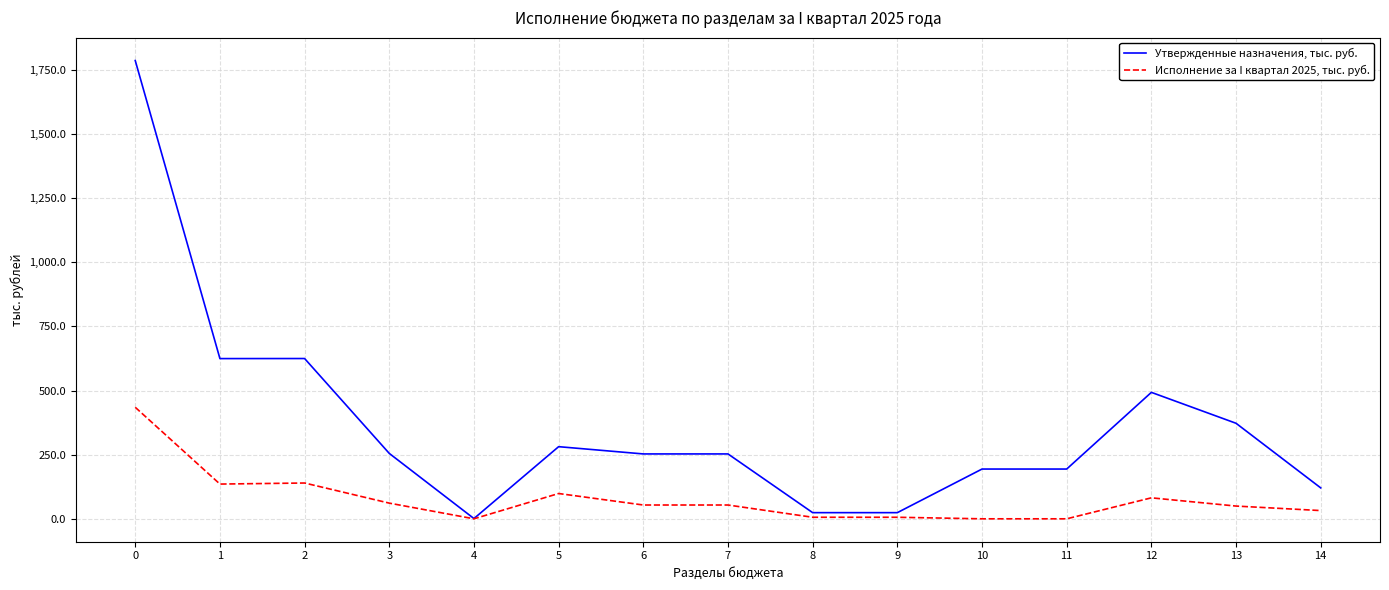

Between 8 and 10, which series saw the biggest shift?

Утвержденные назначения, тыс. руб.